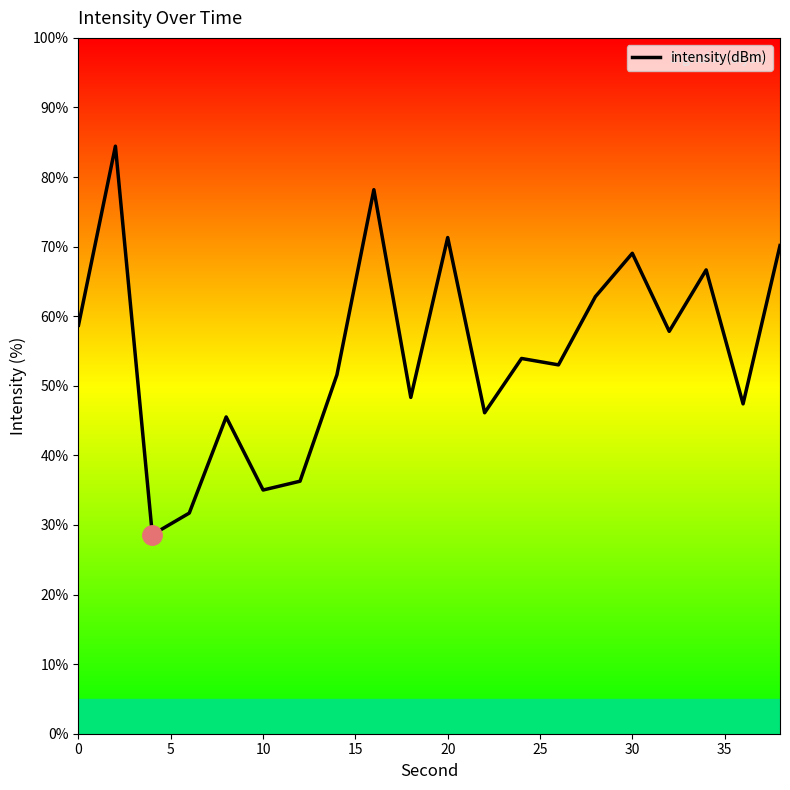

What is the difference between the maximum and minimum values?

55.8